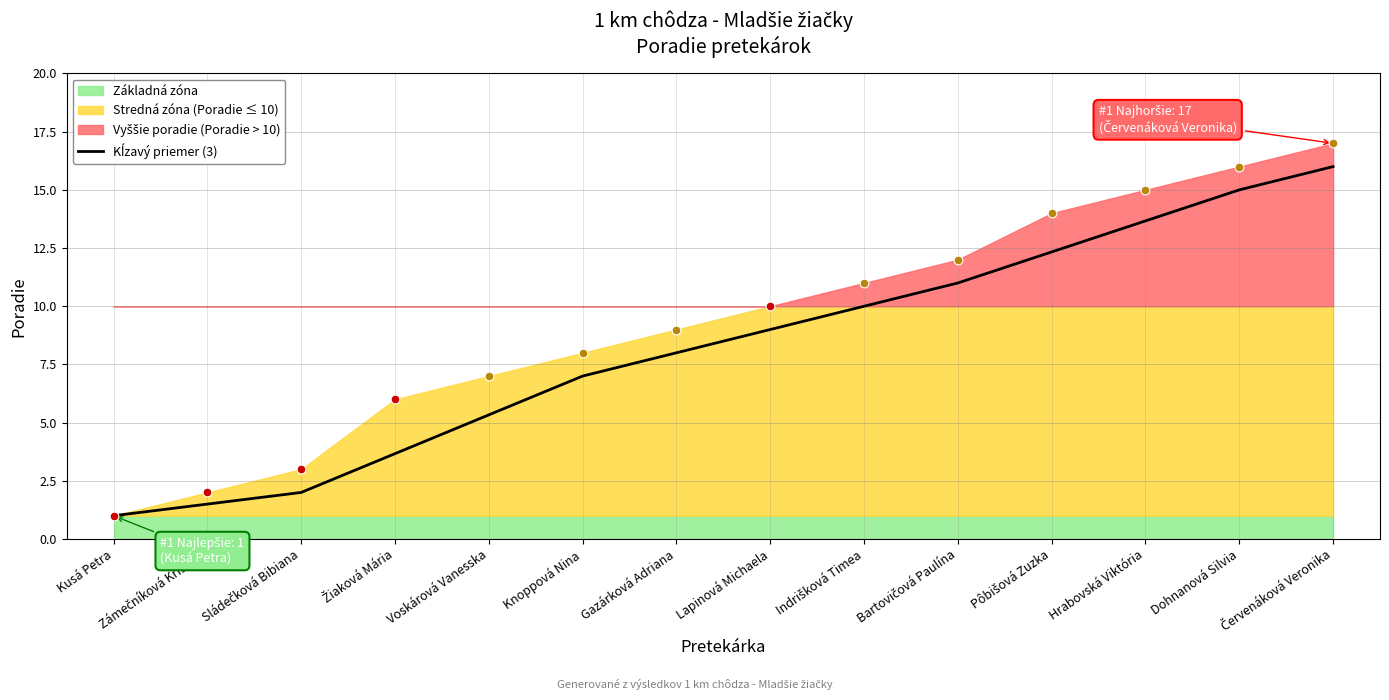

What is the change in value from Sládečková Bibiana to Pôbišová Zuzka?

+10.3